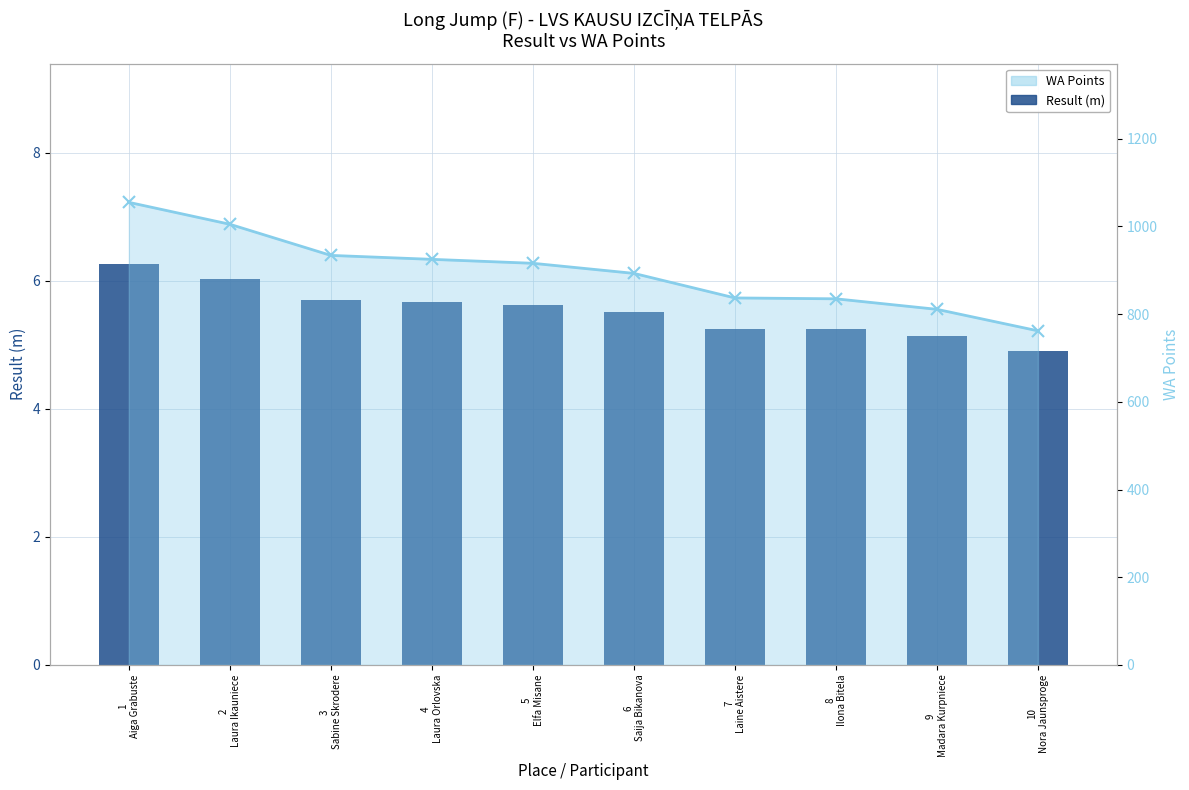

Is it true that Result (m) equals 5.1 at 9
Madara Kurpniece?

True